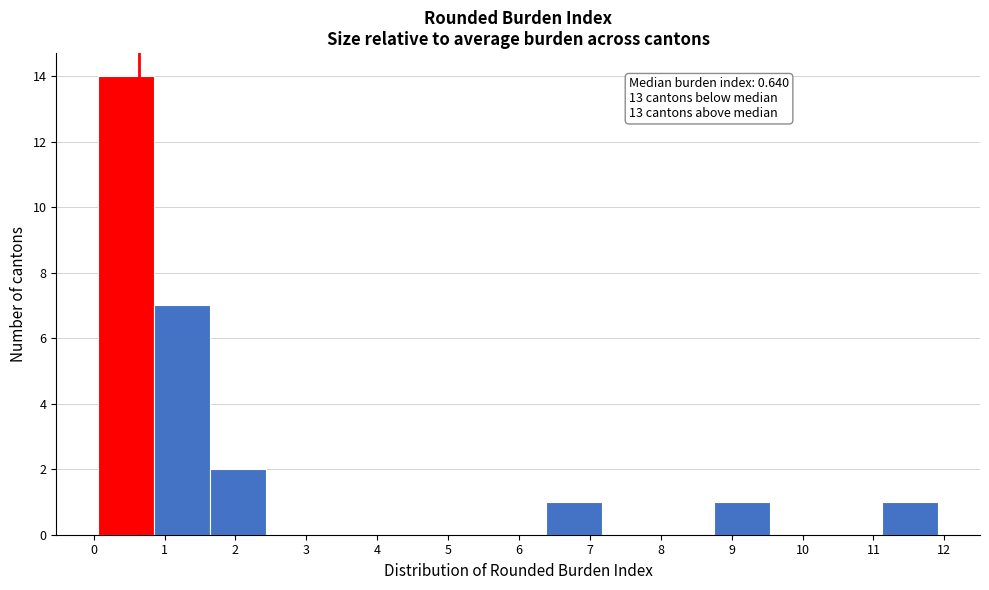

Over which range of the x-axis is the bar tallest?

0.1 to 0.9